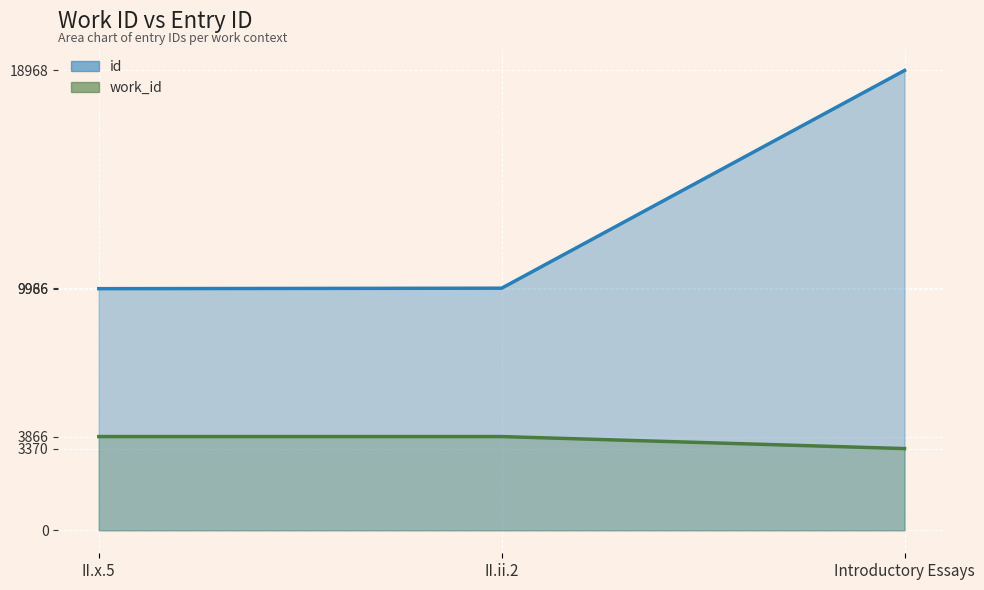

Reading right to left, what are all the values shown in this chart?

id (line): Introductory Essays=18968	II.ii.2=9986	II.x.5=9966
work_id (line): Introductory Essays=3370	II.ii.2=3866	II.x.5=3866